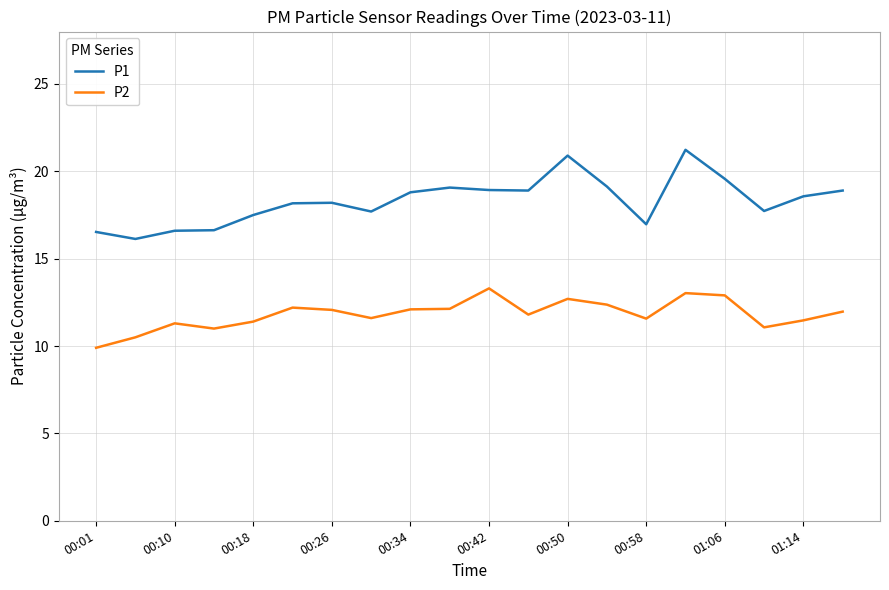

Which series has the largest range (max minus min)?

P1